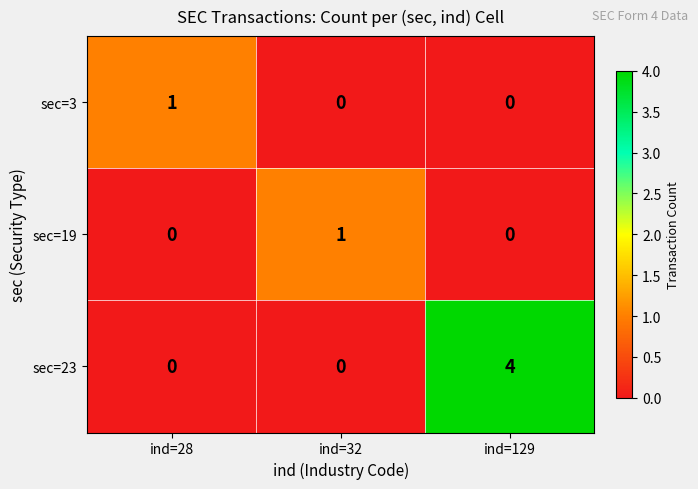

What is the difference between the sec=23 values at ind=129 and ind=32?

4